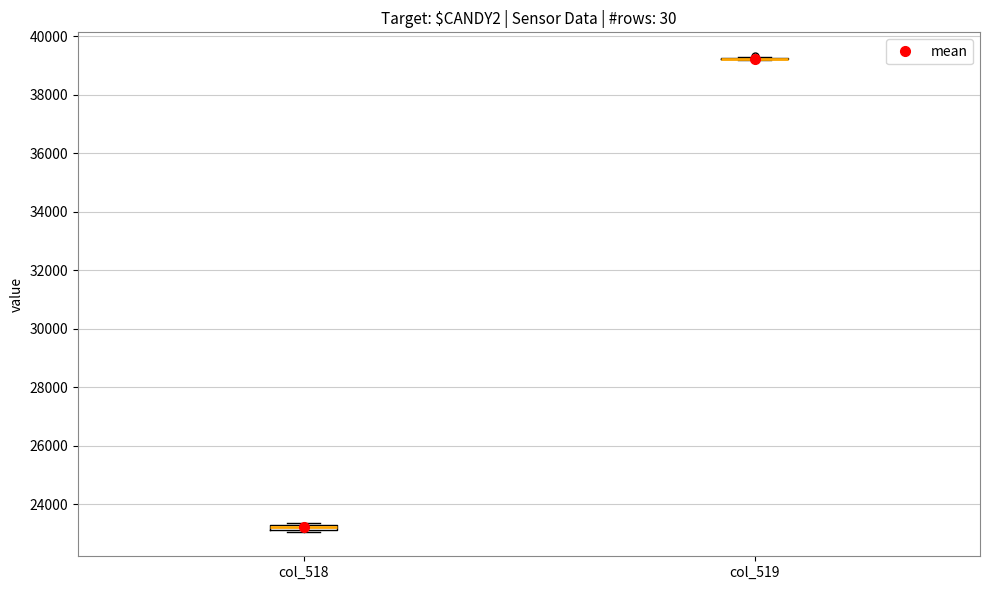

Where is the upper edge of the box for col_518 on the y-axis? The values are not printed on the chart, so give them approximately, as read against the axis.

23400